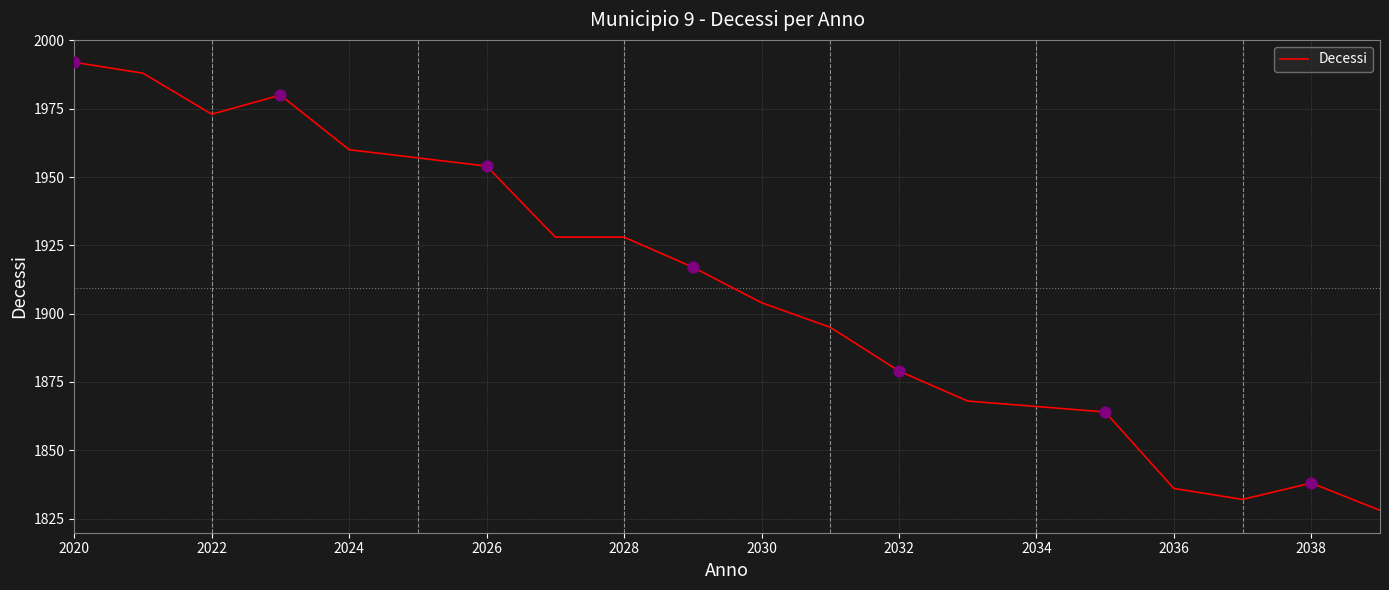

What is the difference between the maximum and minimum values?

164